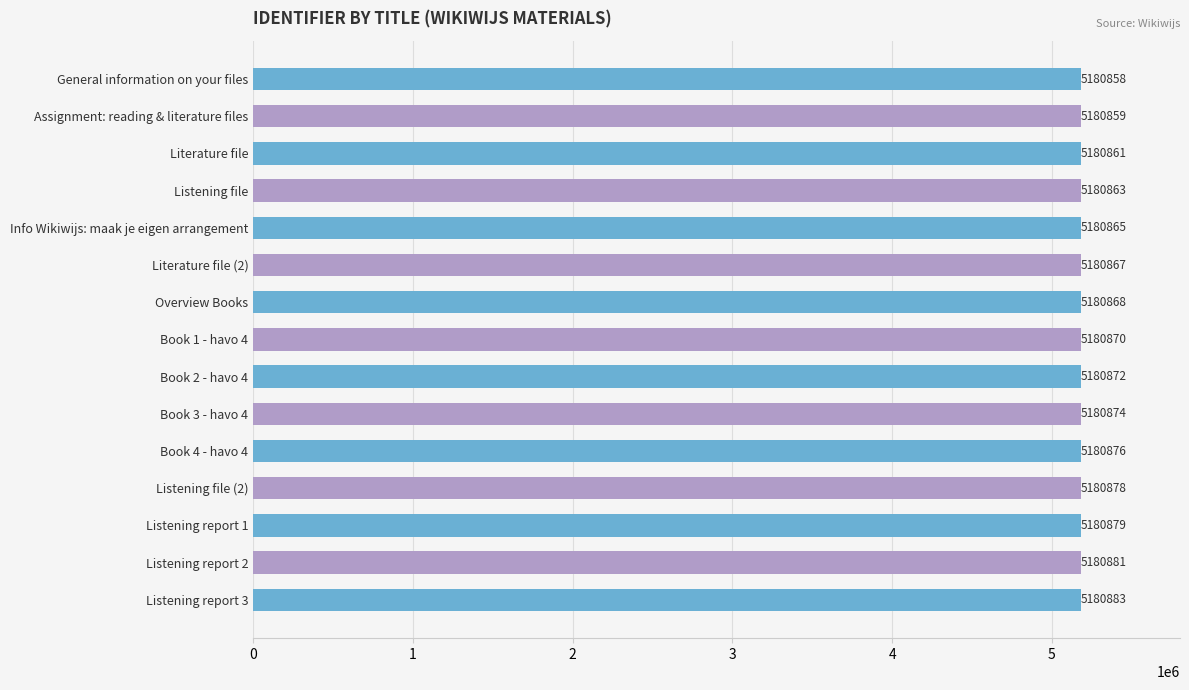

At which label is the value closest to 5180870?

Book 1 - havo 4